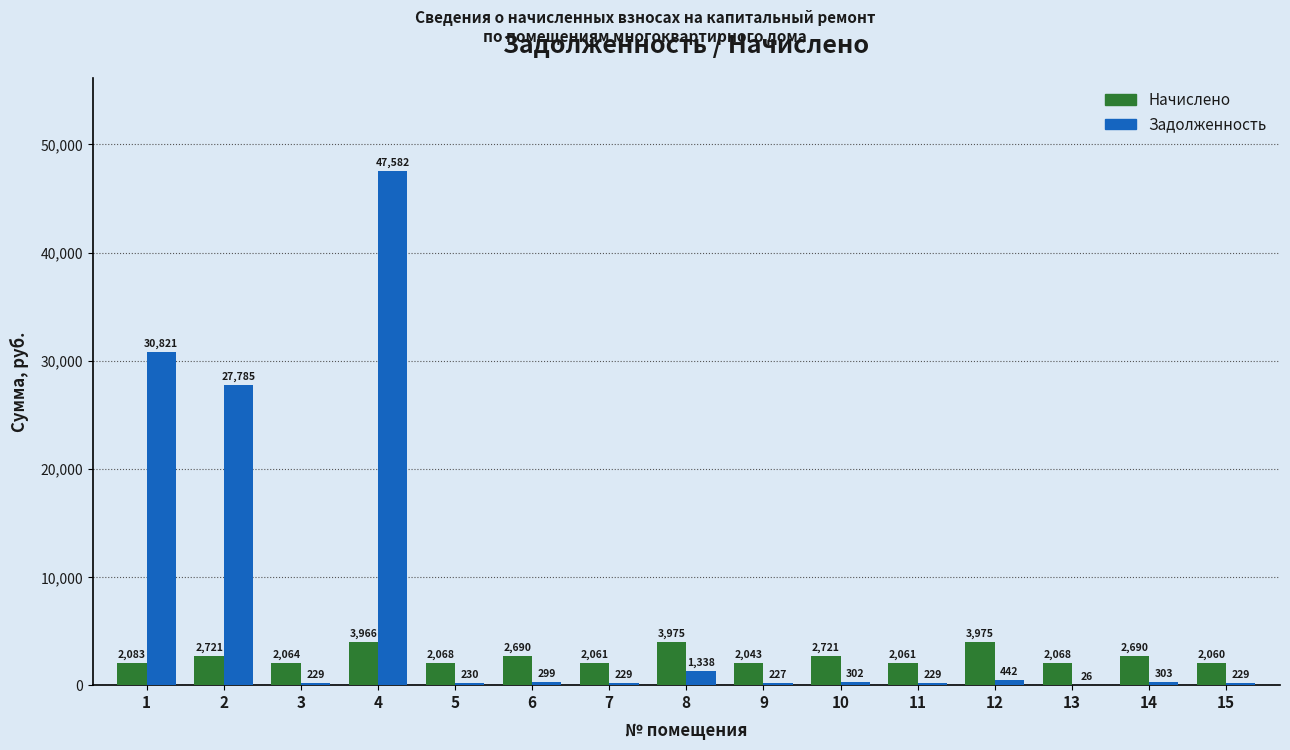

At which category is the sum across all series the highest?

4